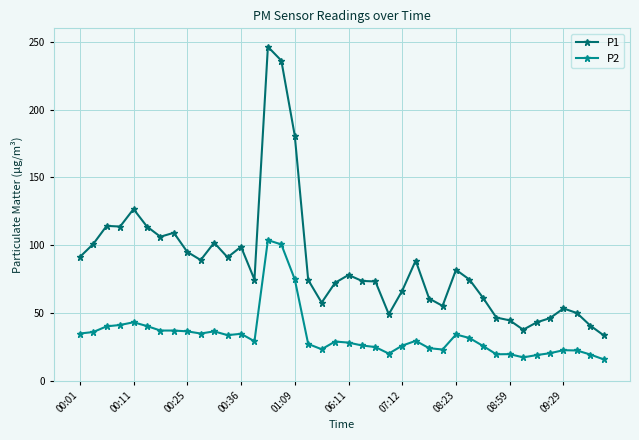

Count the number of data series in this chart.

2